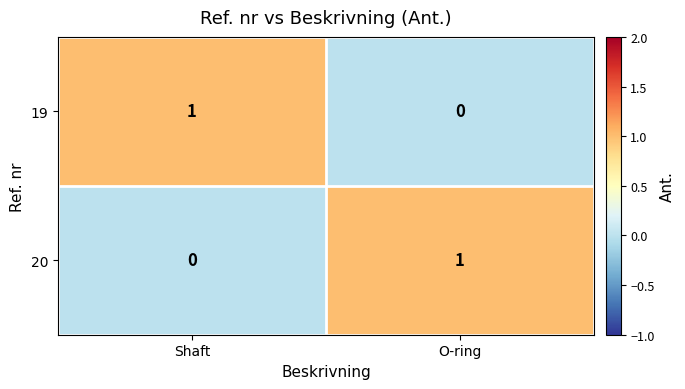

Where is 20 nearest to the value 0?

Shaft